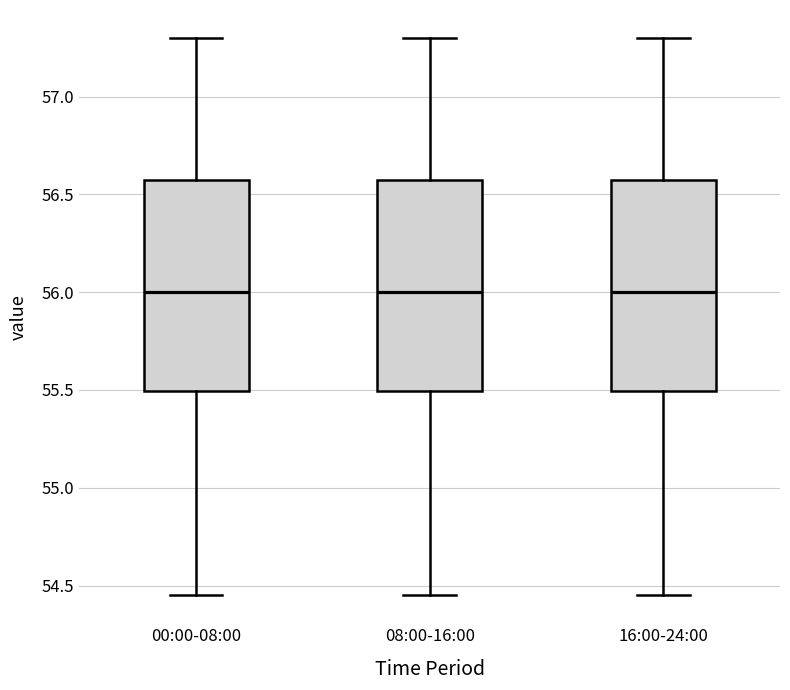

Reading left to right, transcribe this box plot: for each box, give where its median line is, the range the box spans, and where its two whiskers end, as read against the y-axis. The values are not printed on the chart, so give them approximately, as read against the axis.

00:00-08:00: median 56.00, box 55.50 to 56.60, whiskers 54.45 to 57.30
08:00-16:00: median 56.00, box 55.50 to 56.60, whiskers 54.45 to 57.30
16:00-24:00: median 56.00, box 55.50 to 56.60, whiskers 54.45 to 57.30